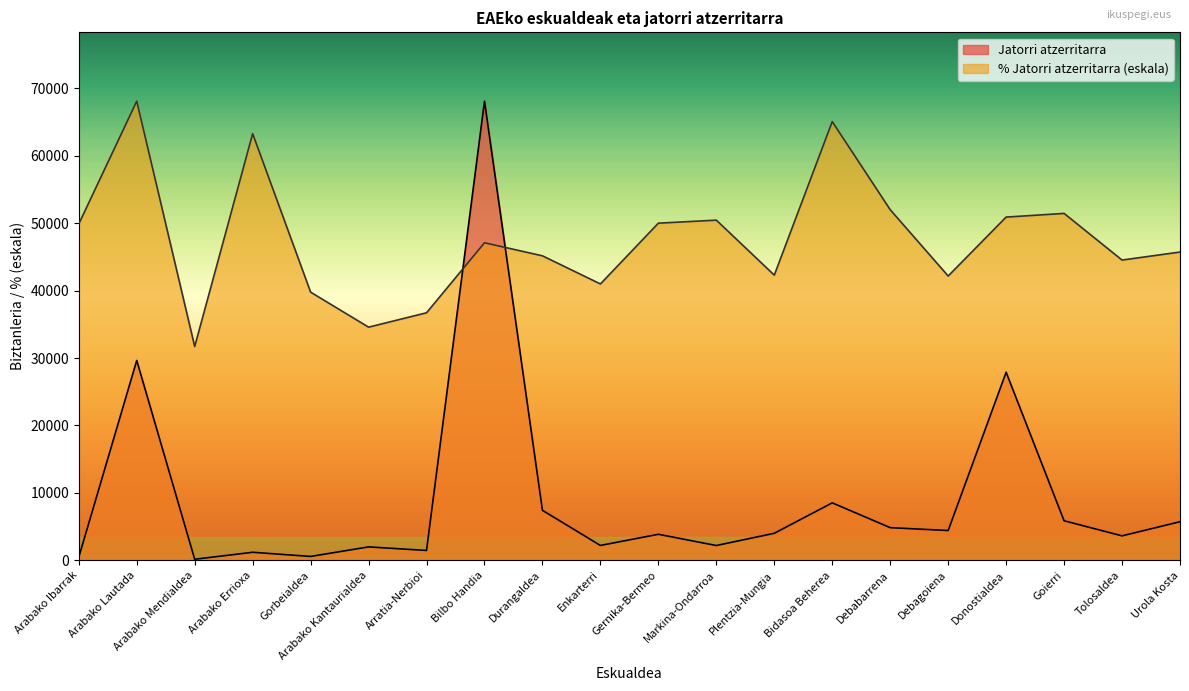

Between Arabako Lautada and Goierri, which is larger?

Arabako Lautada